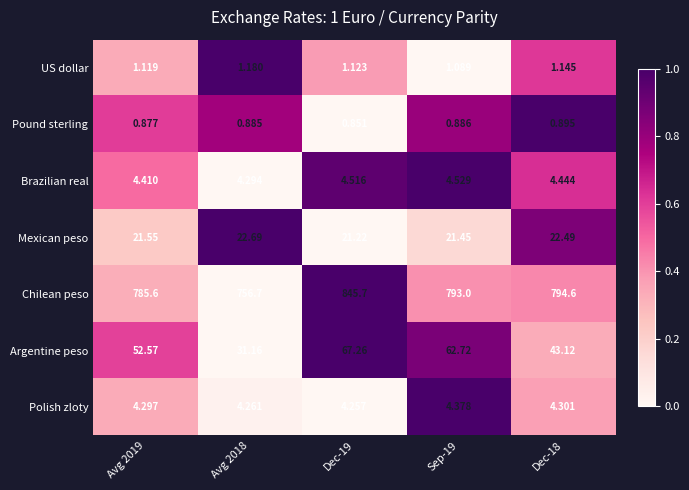

List the series in order of their peak value, highest first.

Chilean peso, Argentine peso, Mexican peso, Brazilian real, Polish zloty, US dollar, Pound sterling